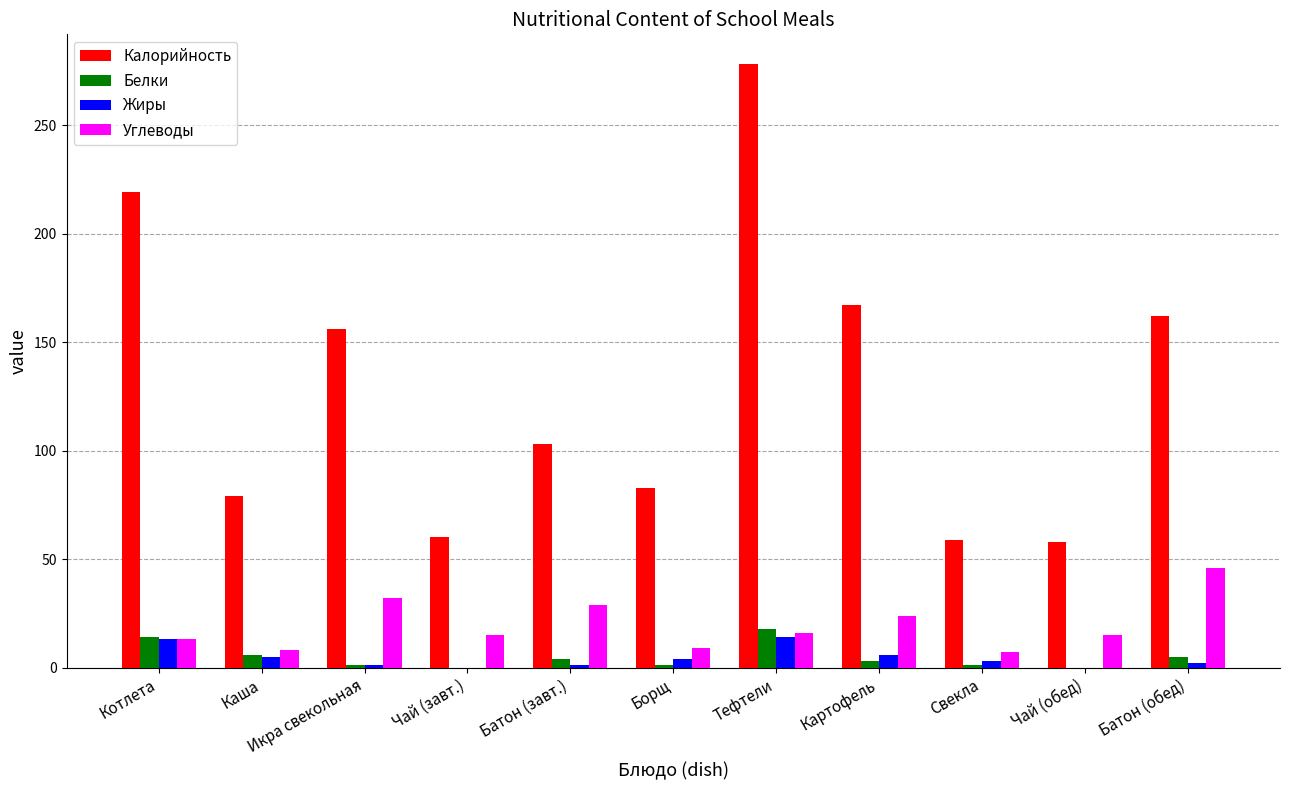

What is the sum of all Углеводы values?

214